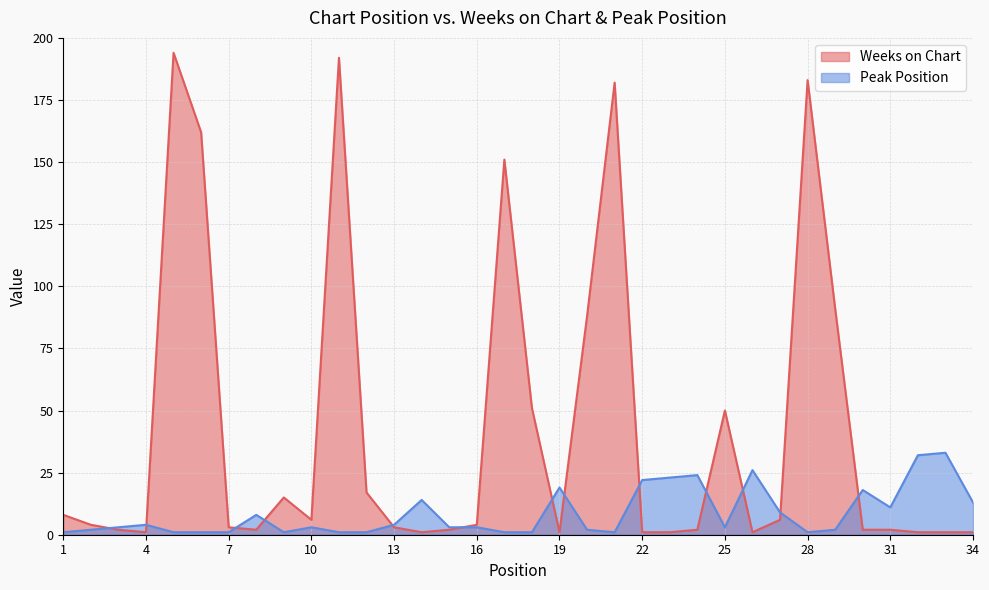

List the series in order of their overall mean, highest first.

Weeks on Chart, Peak Position